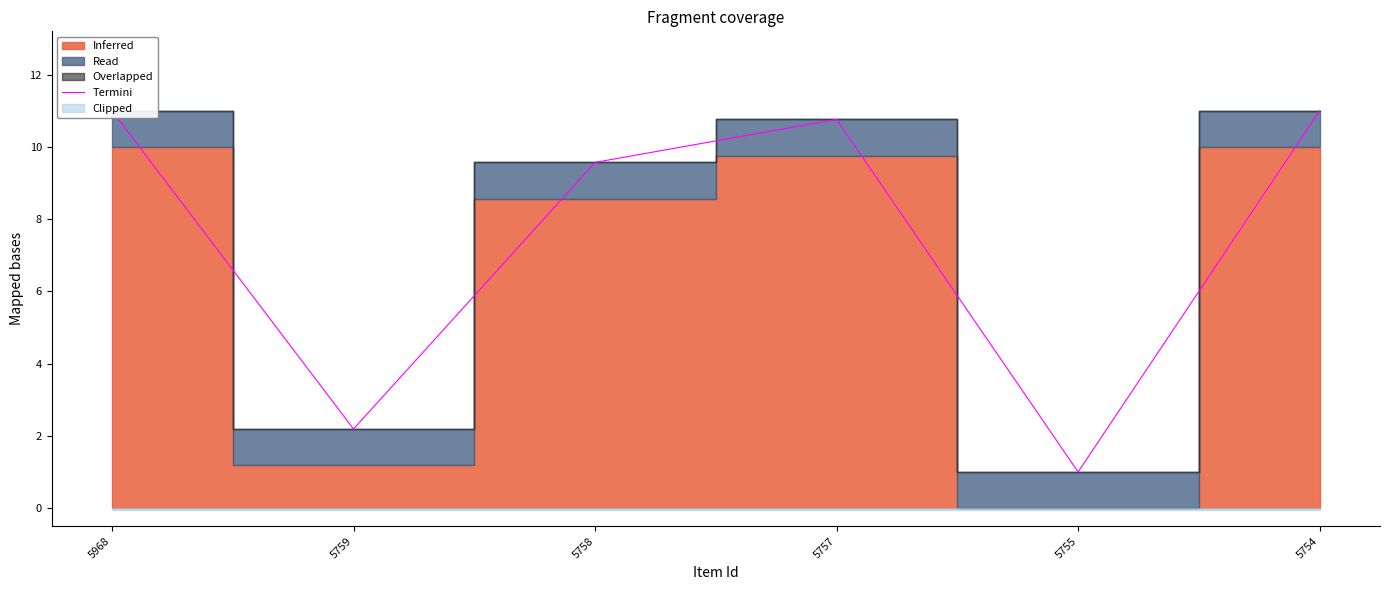

True or false: the data shows 11.0 at 5754.

True